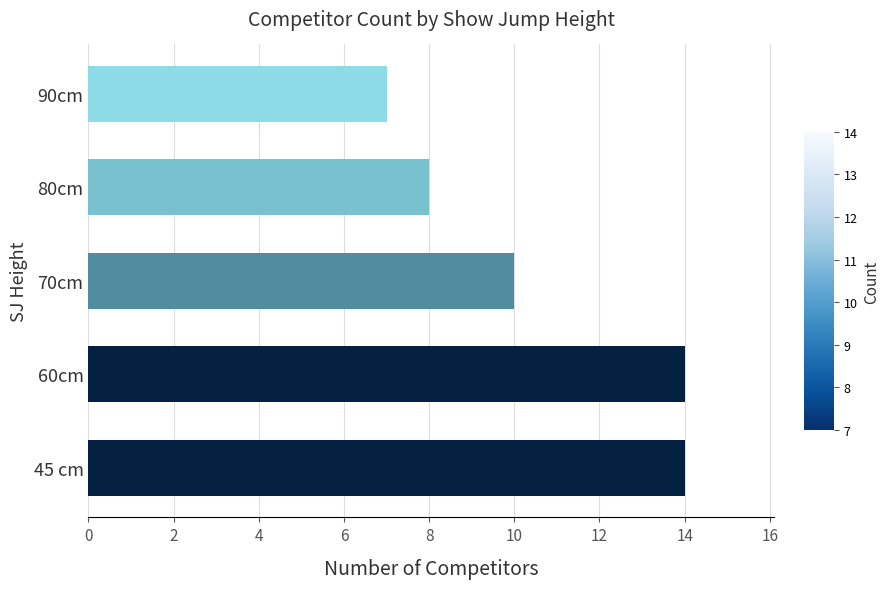

Reading top to bottom, what are all the values shown in this chart?

7	8	10	14	14